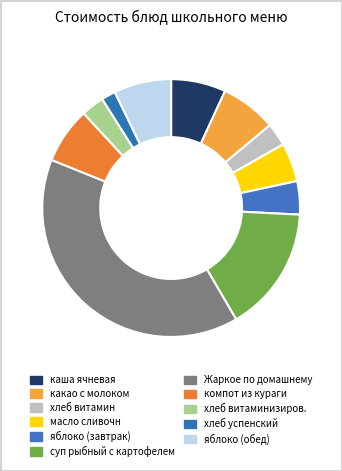

To the nearest percent, what percentage of the pie is какао с молоком?

7%